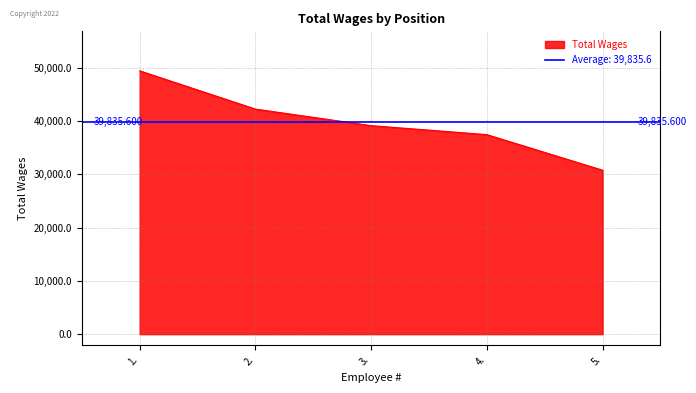

List the labels in order of value, largest first.

1., 2., 3., 4., 5.